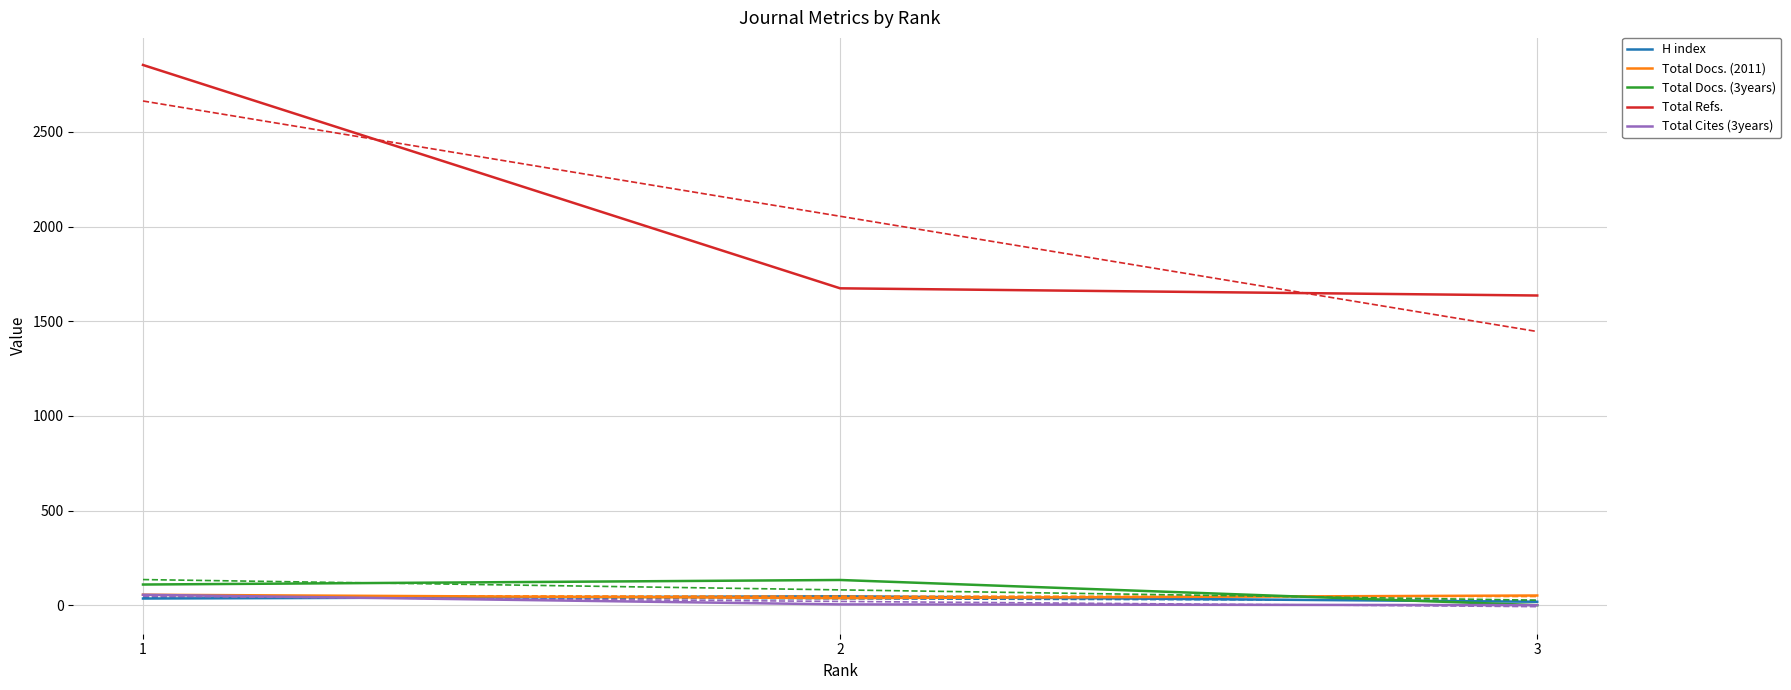

What is the total value across all series at 3?

1705